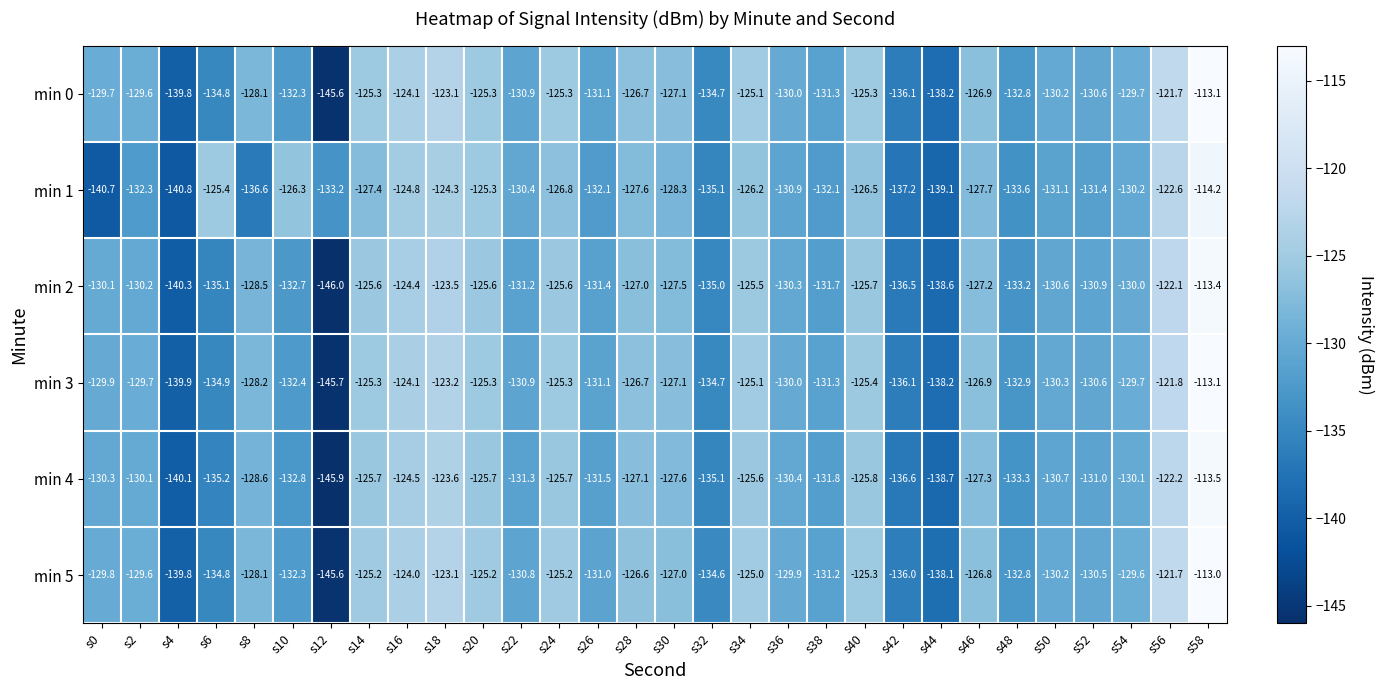

Is it true that min 3 equals -128.2 at s8?

True